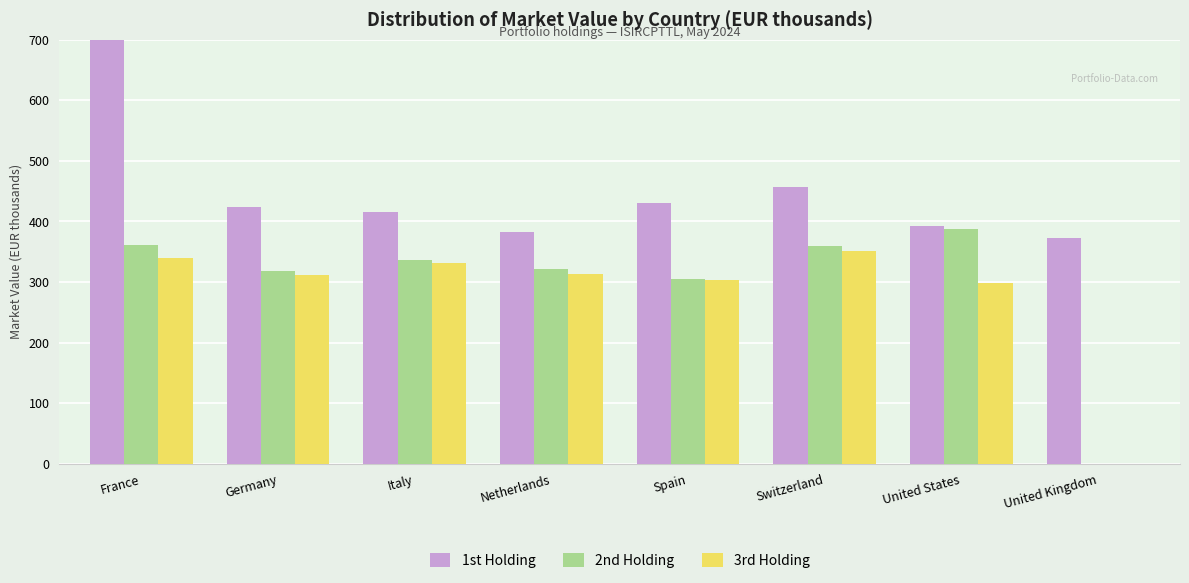

What are all the series names shown in the legend?

1st Holding, 2nd Holding, 3rd Holding